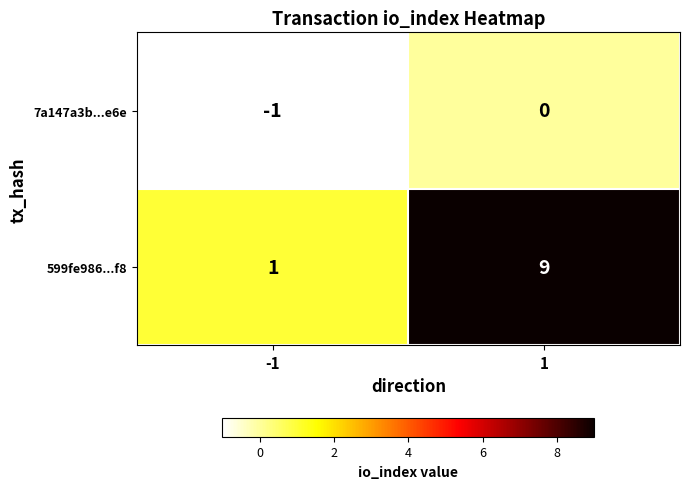

Reading left to right, what are all the values shown in this chart?

7a147a3b...e6e: -1=-1	1=0
599fe986...f8: -1=1	1=9